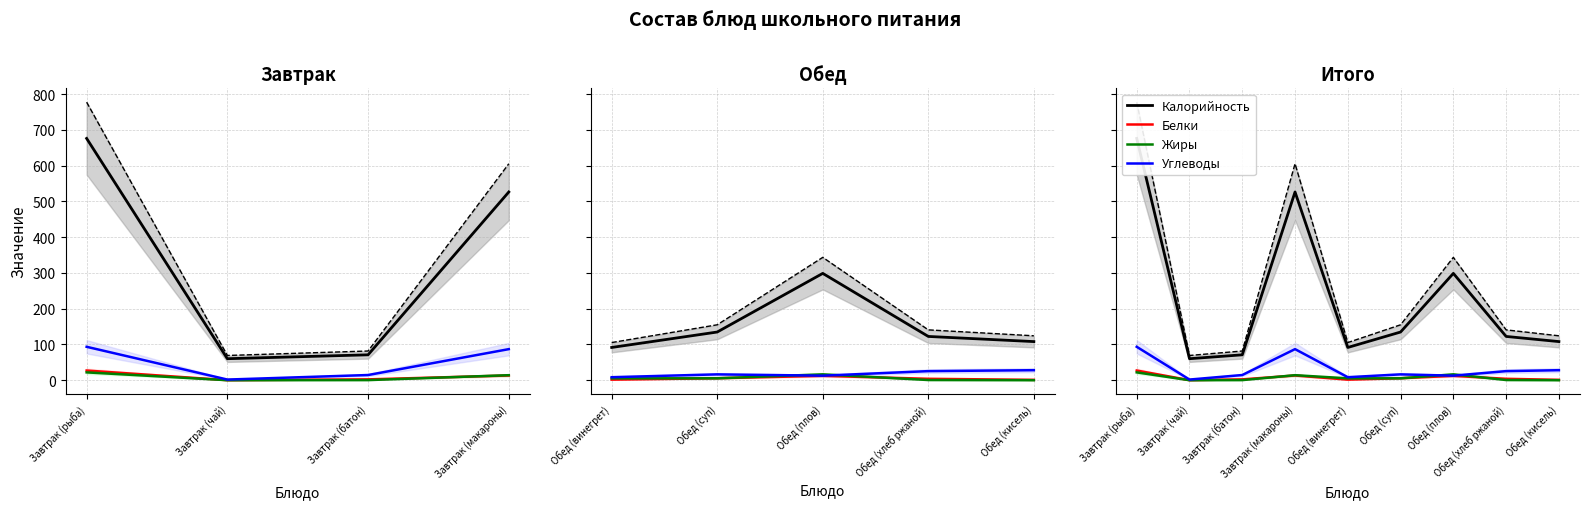

True or false: Калорийность has more than 0 interior local peaks.

True